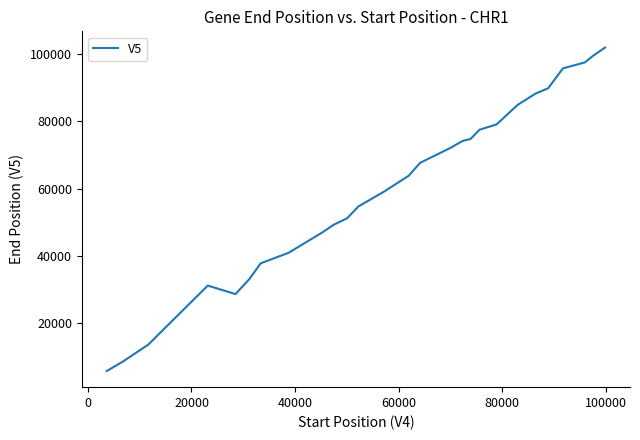

What is the greatest value displayed?

101834